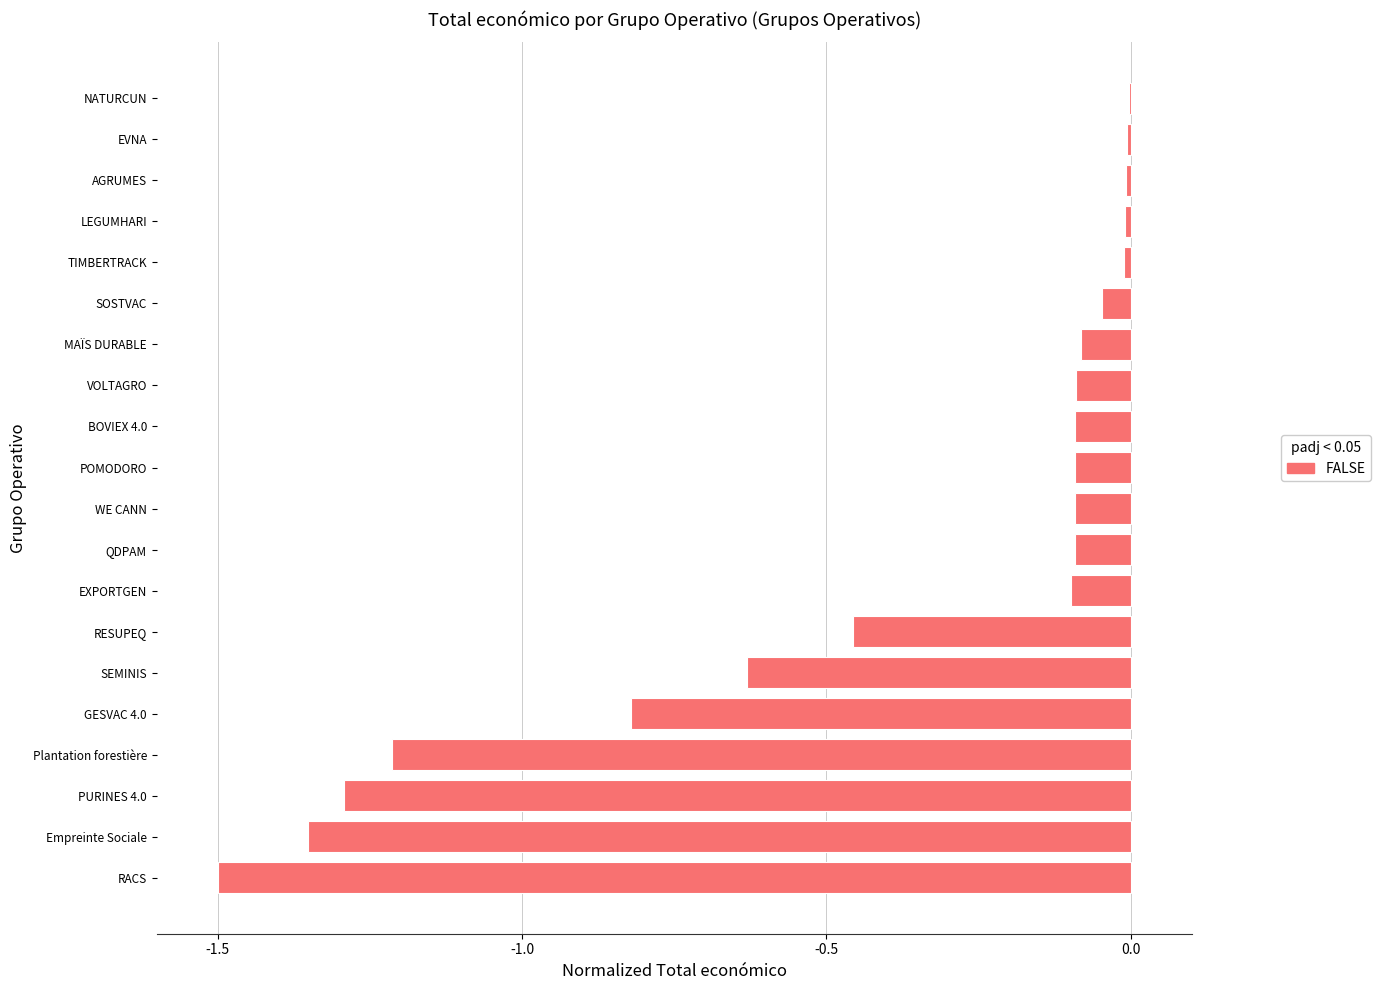

What is the approximate value at Plantation forestière?

-1.2